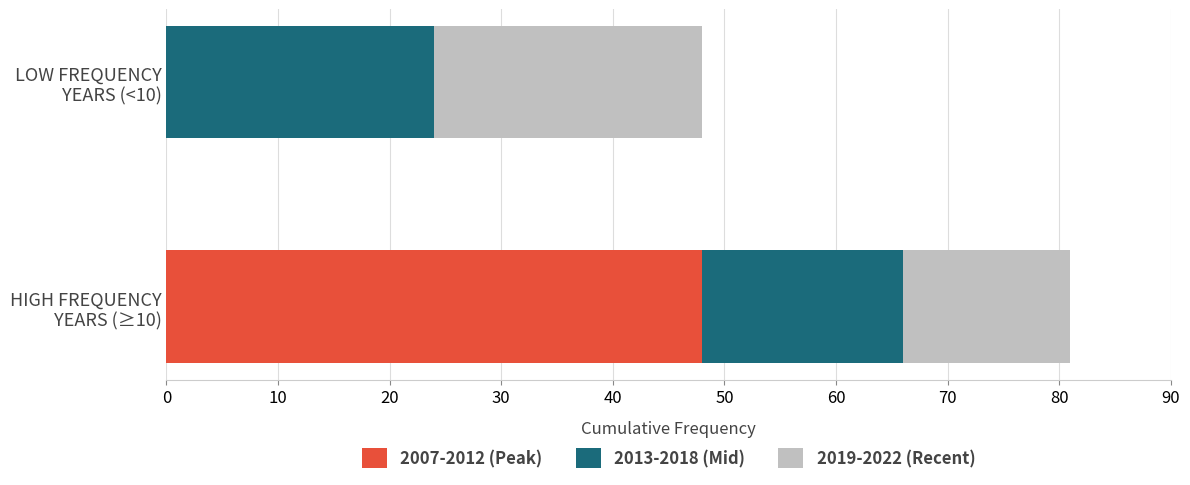

What are all the series names shown in the legend?

2007-2012 (Peak), 2013-2018 (Mid), 2019-2022 (Recent)